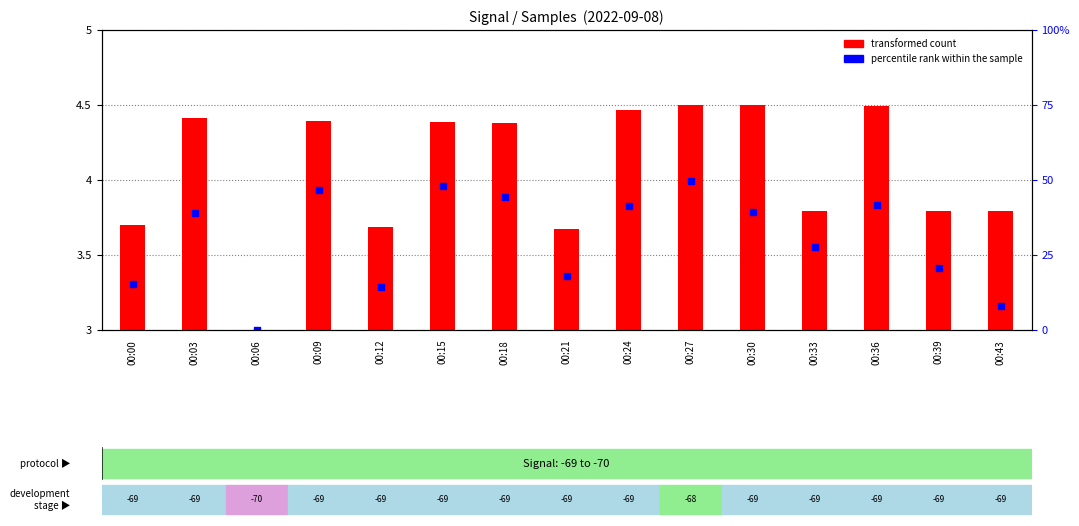

Which series has the largest total across all categories?

percentile rank within the sample (Max_cycle norm)